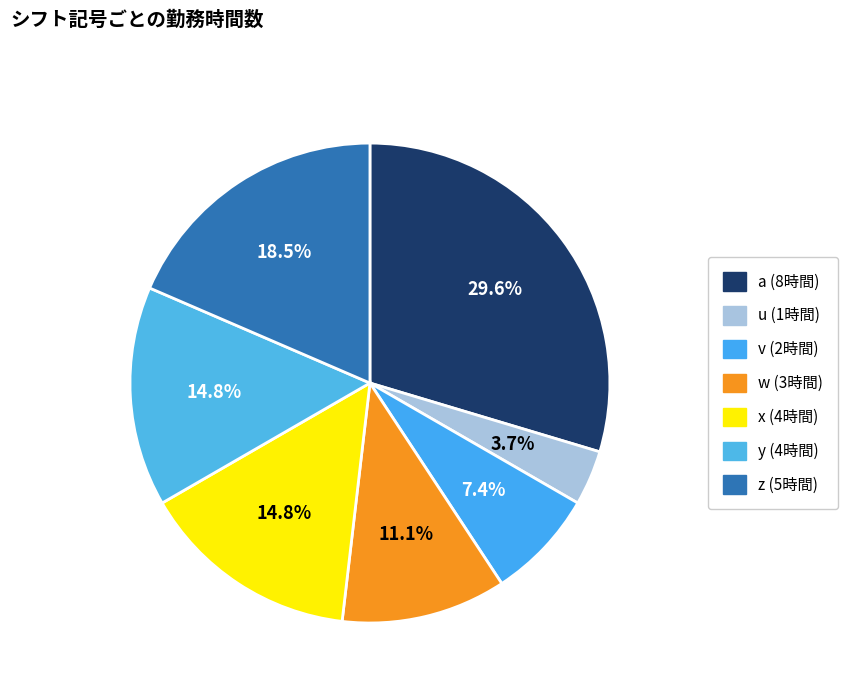

How much of the chart is everything except a?

70.4%